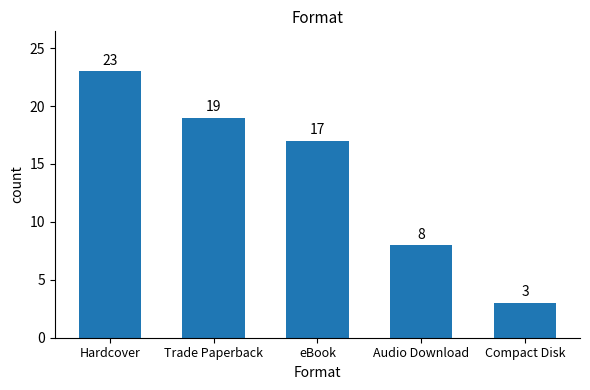

Rank the categories by value from lowest to highest.

Compact Disk, Audio Download, eBook, Trade Paperback, Hardcover